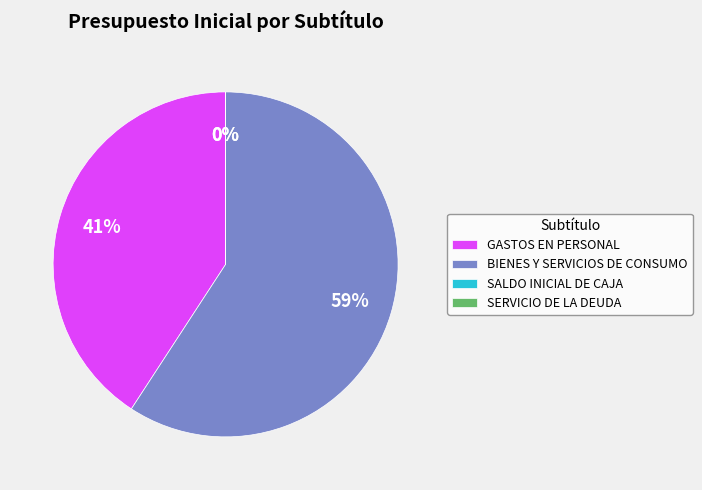

To the nearest percent, what is the difference between the largest and smallest slice percentages?

59%